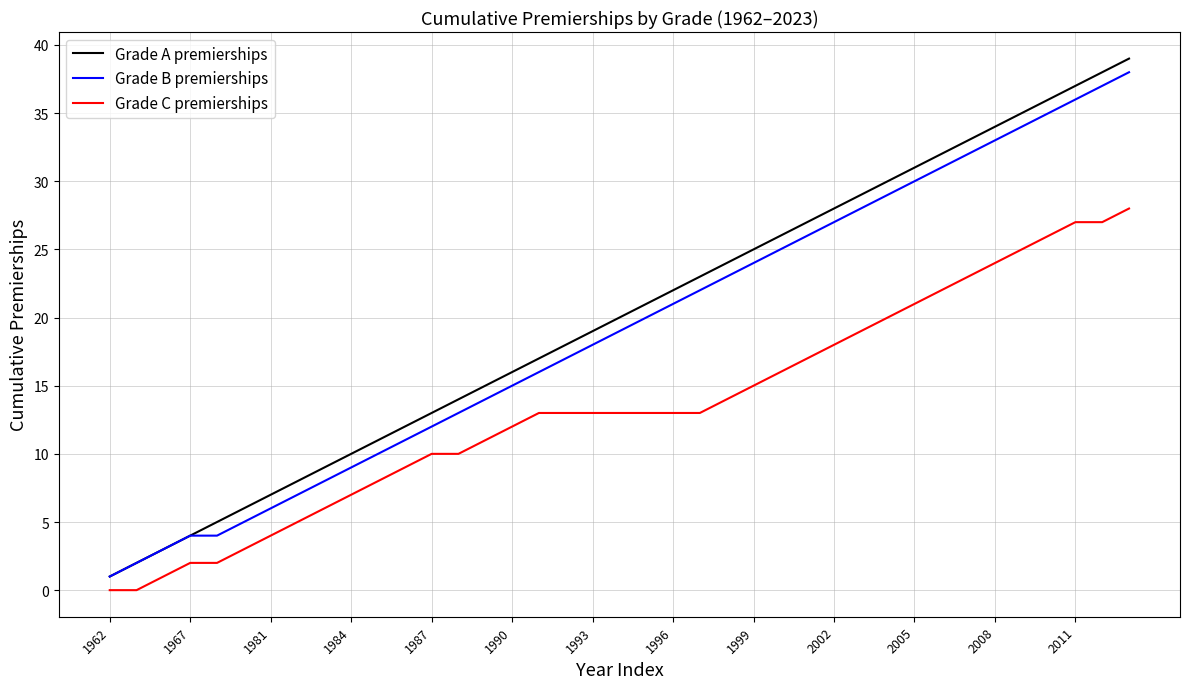

How many values in the Grade B premierships series are below 19?

19